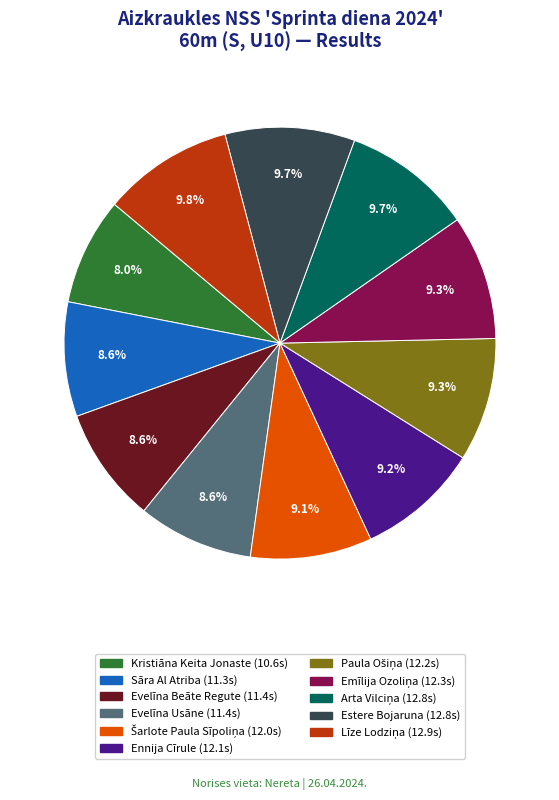

What portion of the pie excludes Ennija Cīrule?

90.8%